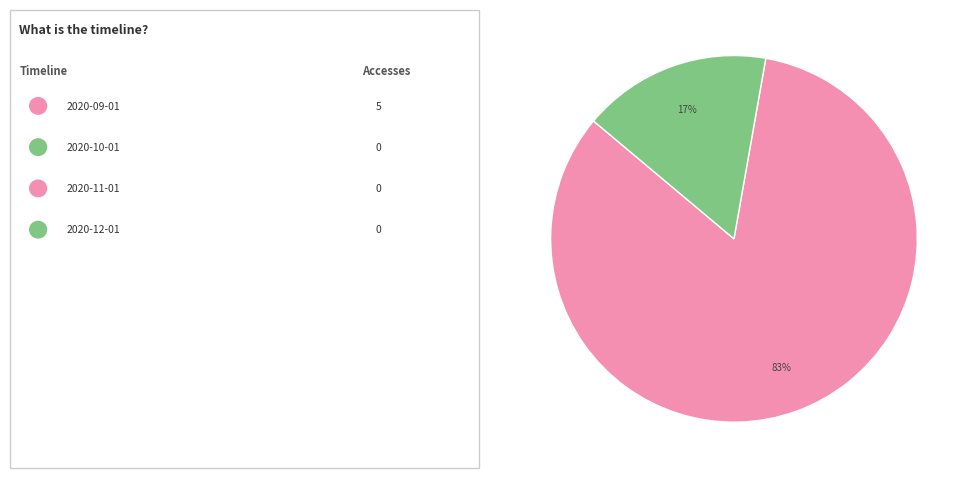

Is there any slice that represents more than half of the pie?

Yes